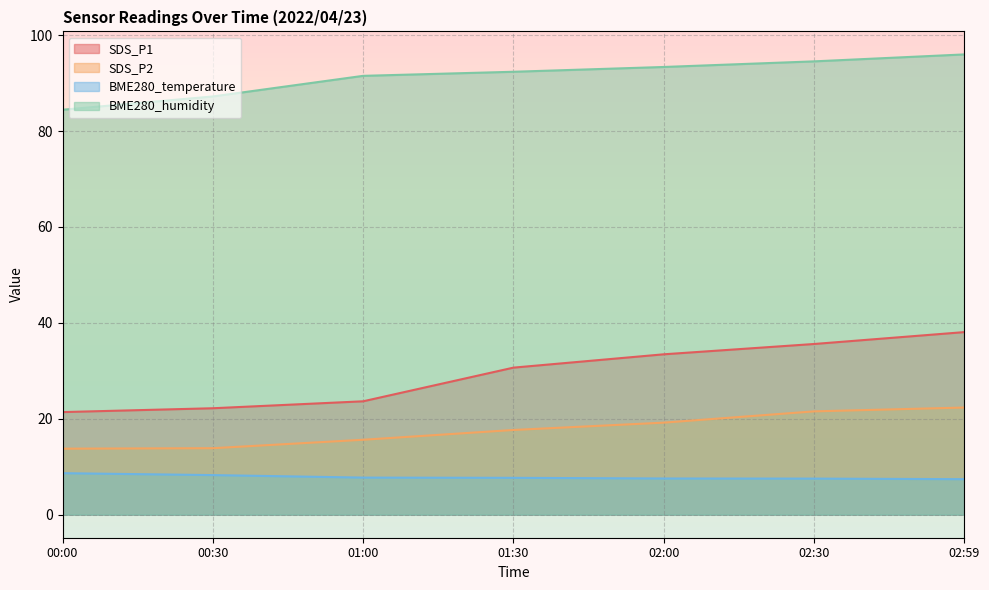

Which series has the widest spread of values?

SDS_P1